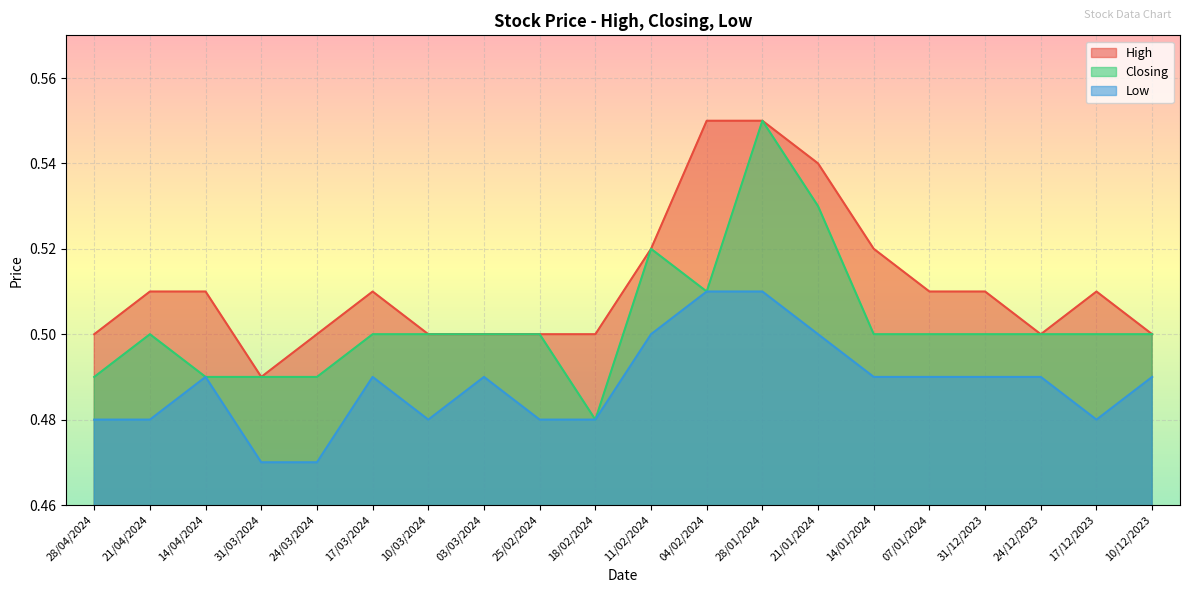

Is the value of Closing at 03/03/2024 greater than the value of Low at 11/02/2024?

No